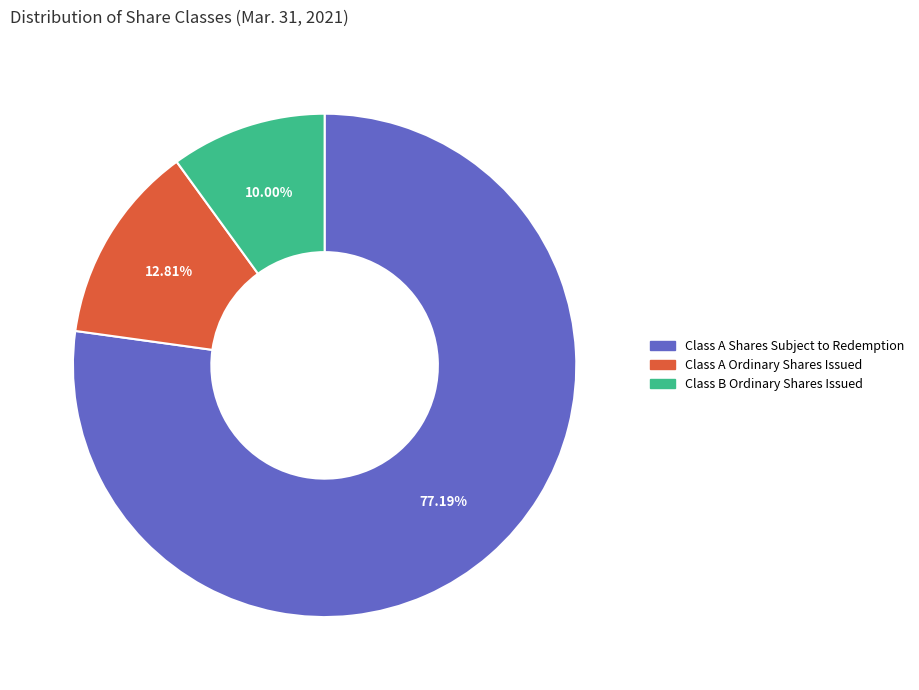

Does any single category account for the majority?

Yes